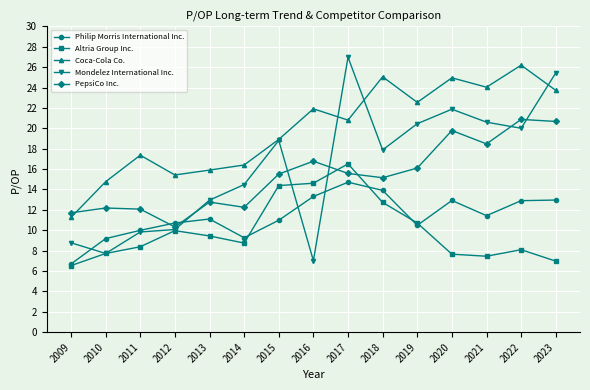

True or false: Mondelez International Inc. has more than 1 interior local peaks.

True